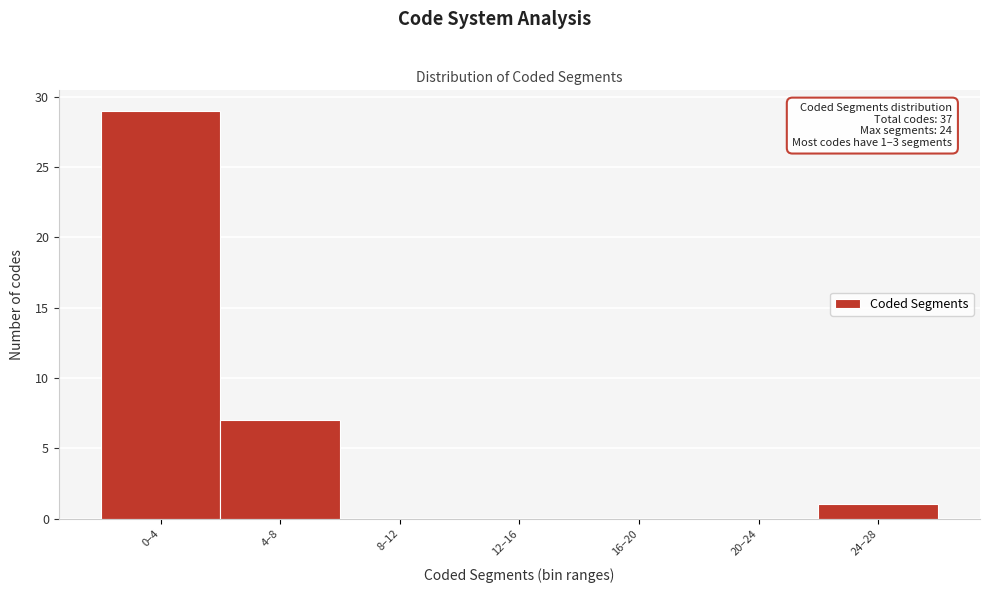

Reading left to right, extract all data points from this chart.

0–4=29	4–8=7	8–12=0	12–16=0	16–20=0	20–24=0	24–28=1